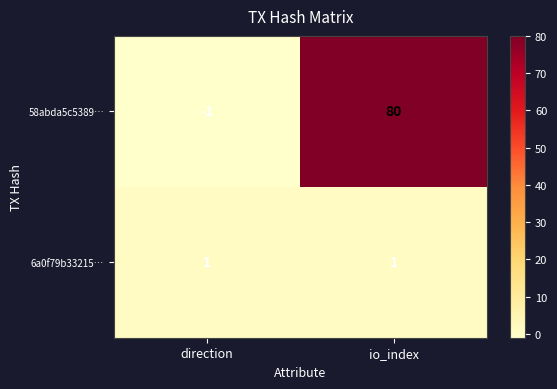

The 6a0f79b33215… series shows 1 at direction. True or false?

True